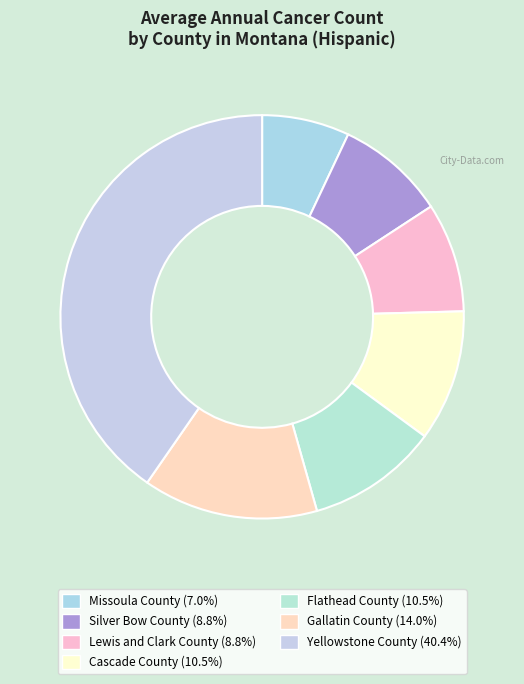

Is it true that Missoula County is 18% of the pie?

False